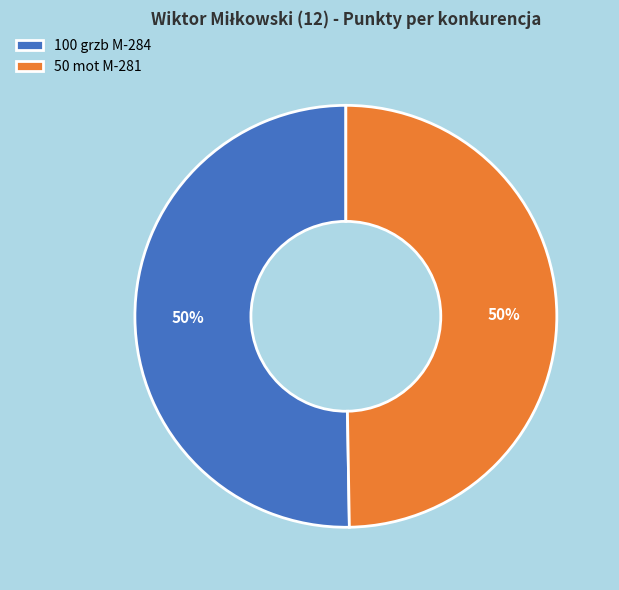

To the nearest percent, what is the combined percentage of 100 grzb M-284 and 50 mot M-281?

100%